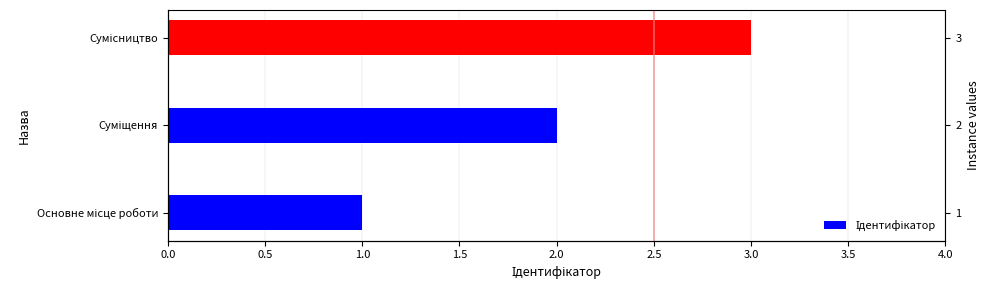

Count the values in the range 1 to 3.

3